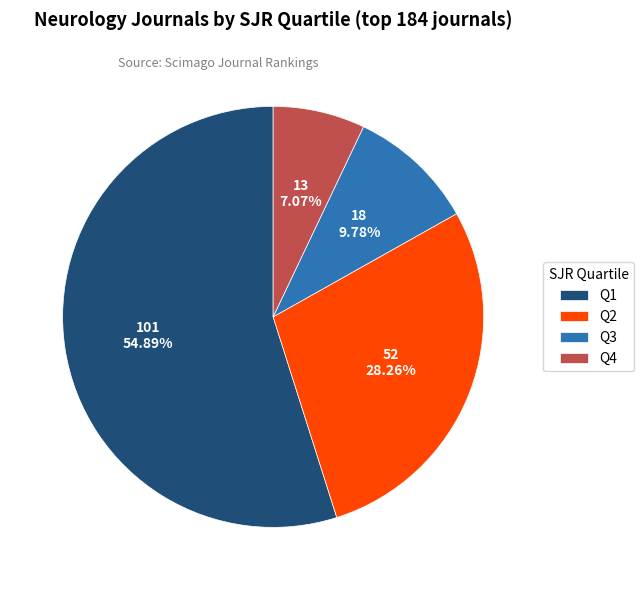

Is there a majority slice in this chart?

Yes